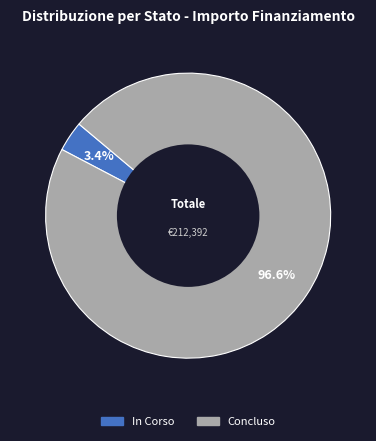

Which has a higher value, Concluso or In Corso?

Concluso